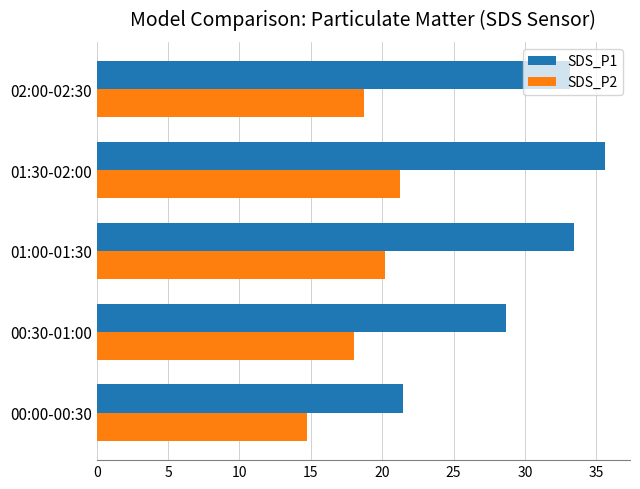

What is the difference between the highest and lowest values at 02:00-02:30?

14.5